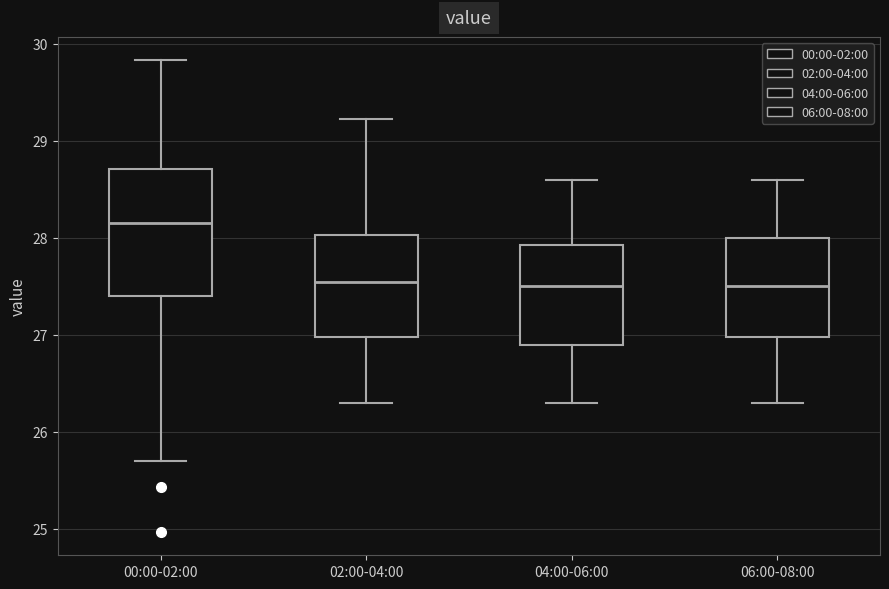

Where is the lower edge of the box for 06:00-08:00 on the y-axis? The values are not printed on the chart, so give them approximately, as read against the axis.

27.0